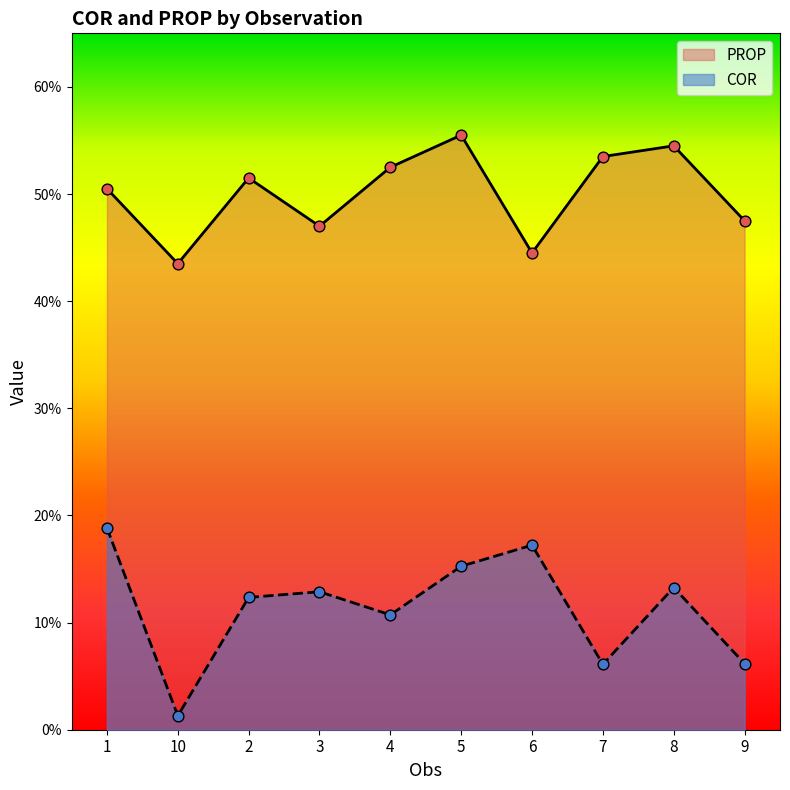

At which category is the sum across all series the highest?

5